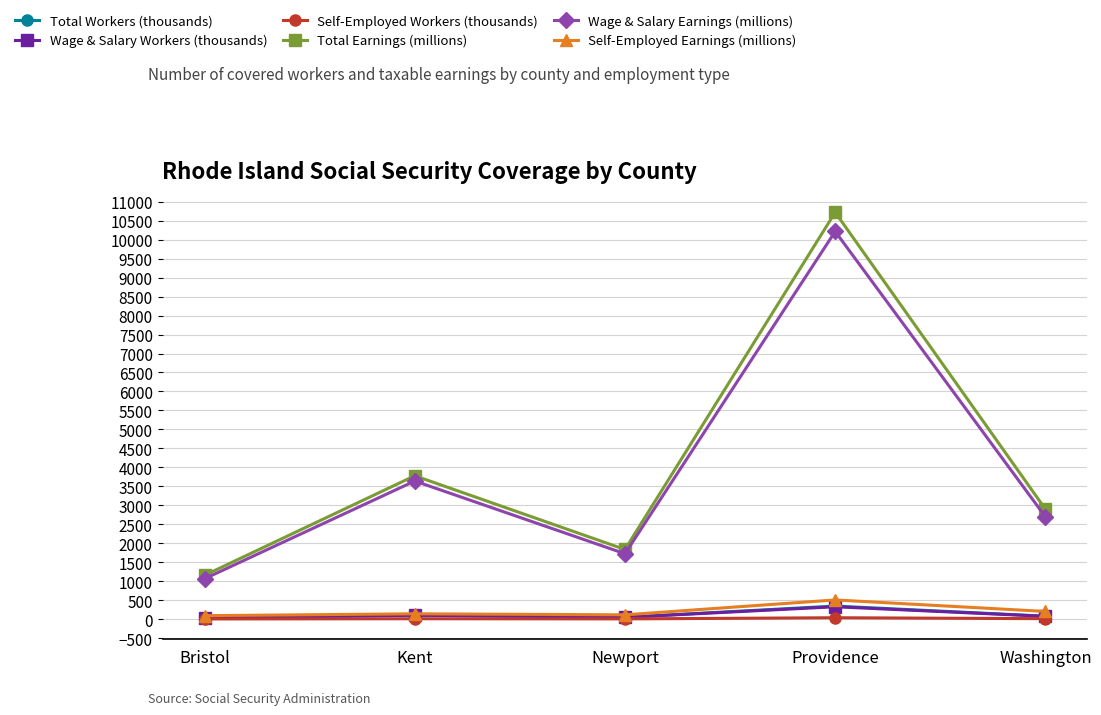

The value of Self-Employed Earnings (millions) at Newport is 112.0. True or false?

True